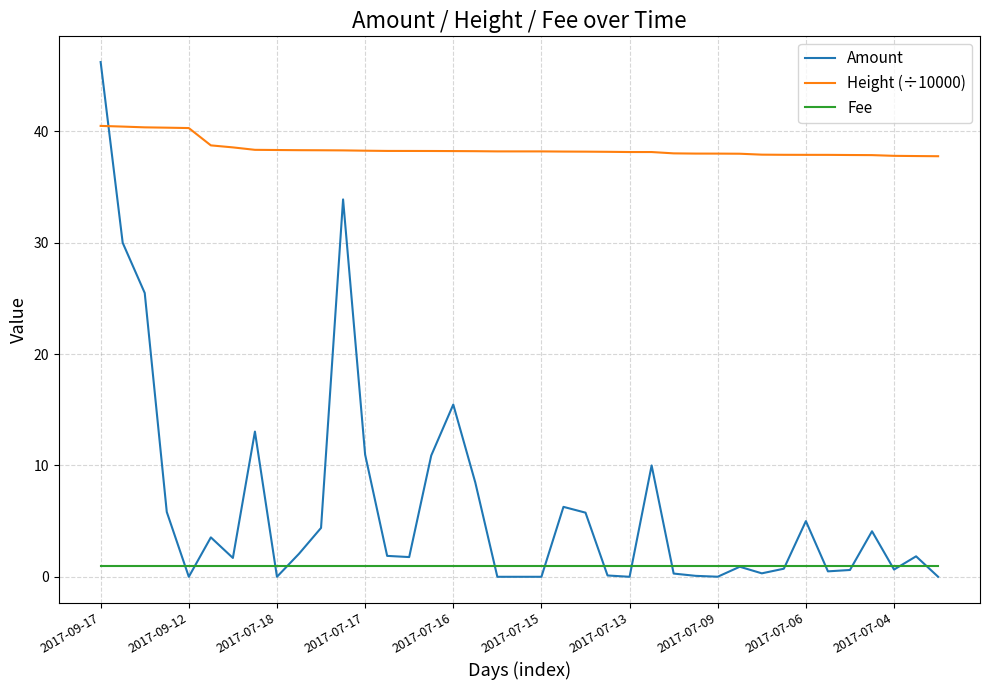

At how many categories does at least one series exceed 30?

39